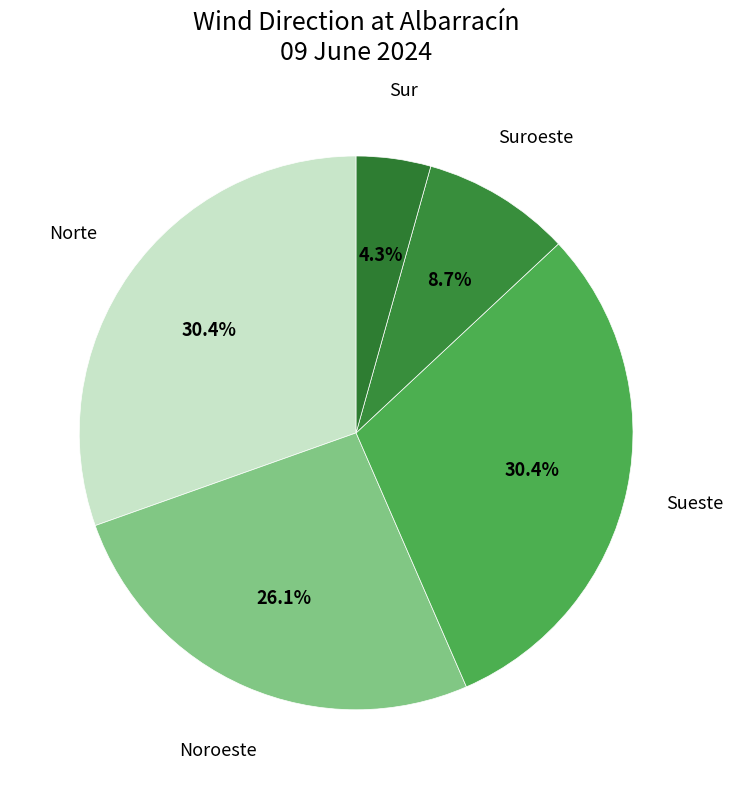

Count the number of slices in the pie.

5